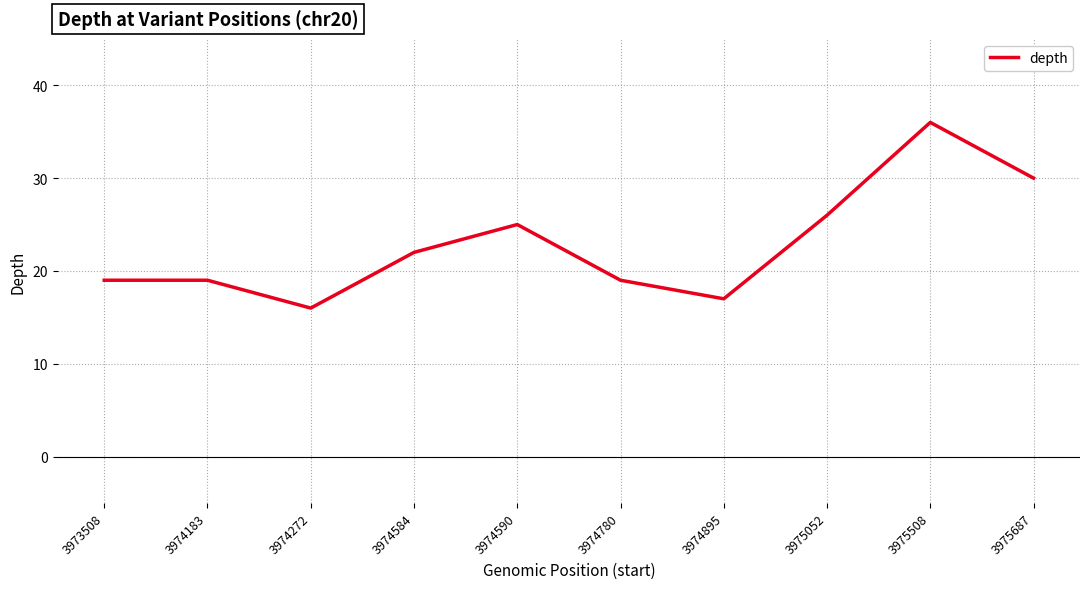

Between 3974272 and 3973508, which is larger?

3973508